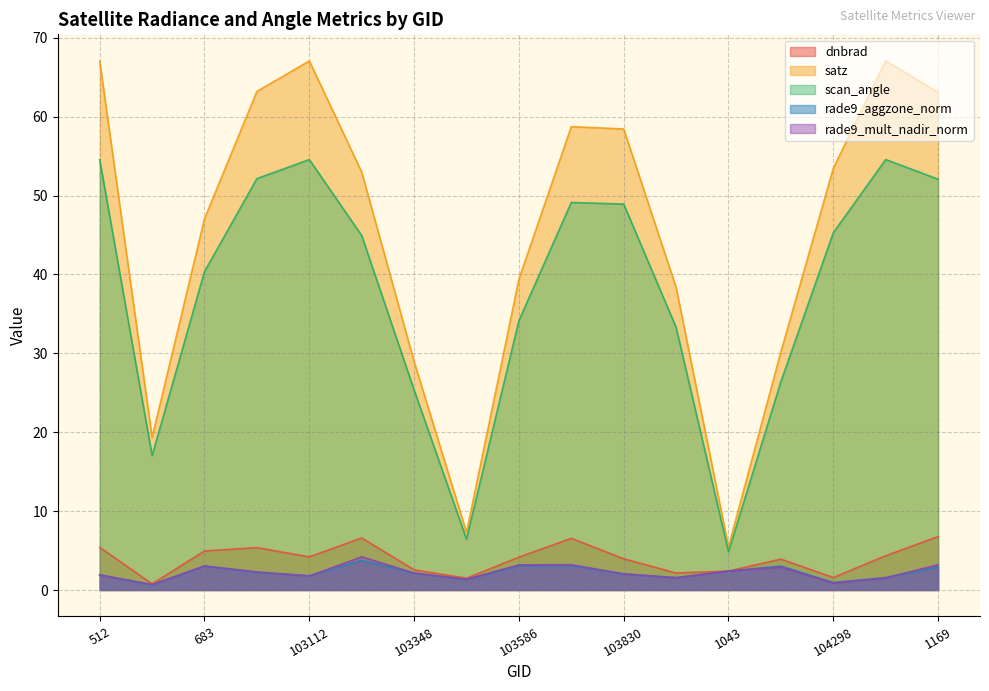

Does the chart have visible grid lines?

Yes